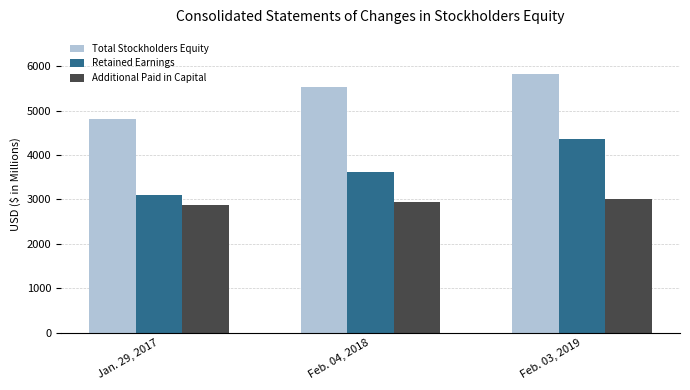

Rank the series by their average value, from lowest to highest.

Additional Paid in Capital, Retained Earnings, Total Stockholders Equity